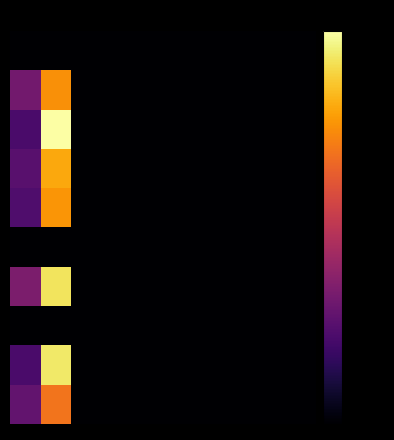

At which category is the sum across all series the highest?

1